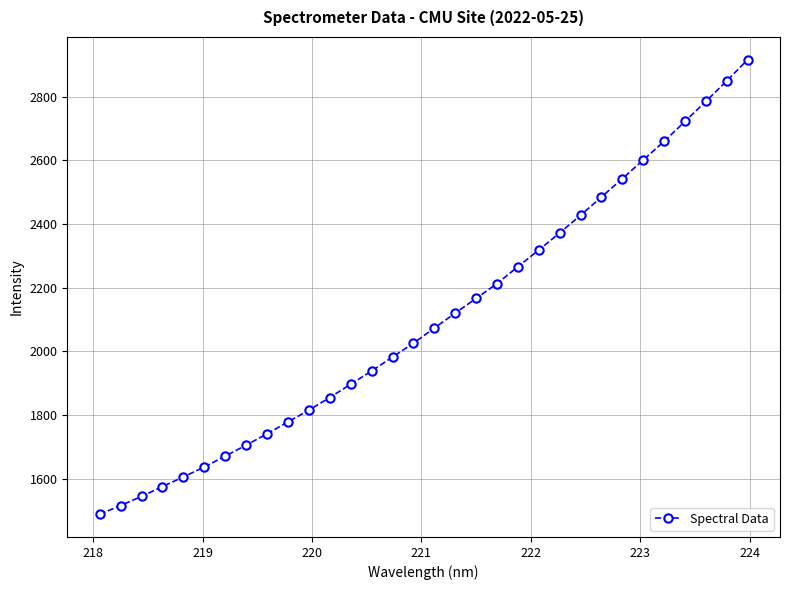

What is the value of the 20th point from the left?

2212.9